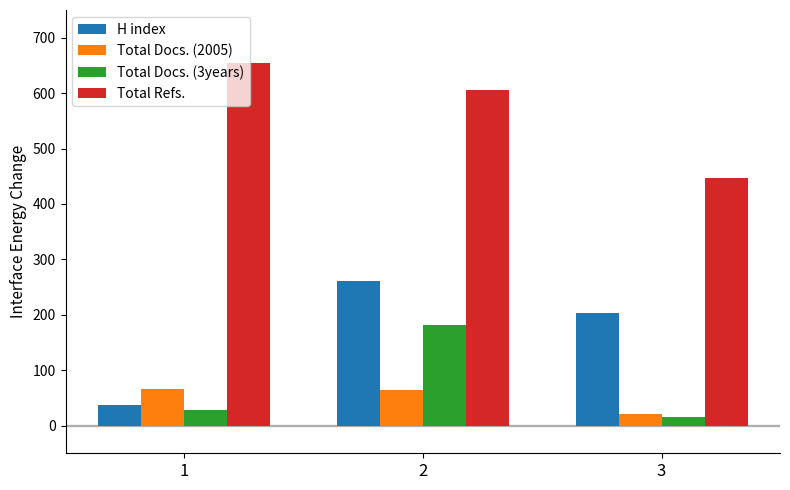

What is the highest value of the Total Refs. series?

655